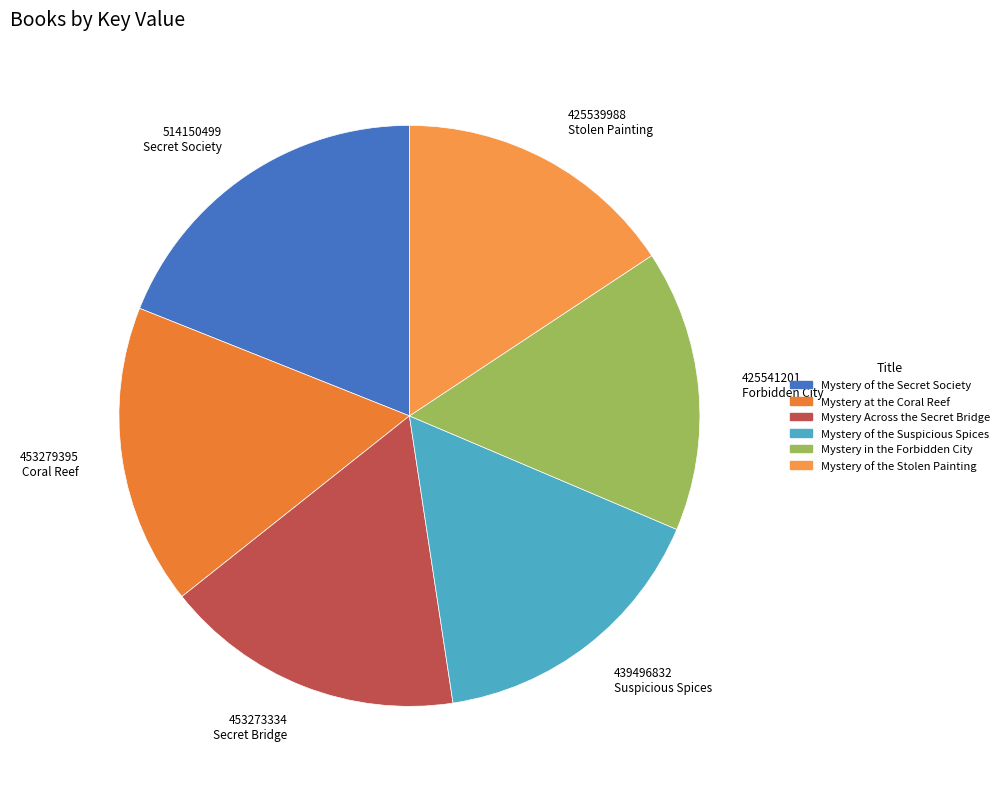

To the nearest percent, what is the difference between the Mystery of the Stolen Painting and Mystery Across the Secret Bridge slice percentages?

1%